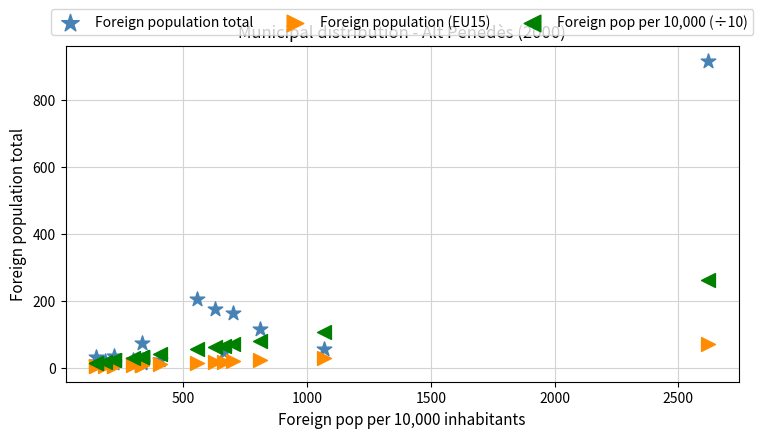

Which series reaches the maximum Y coordinate?

Foreign population total